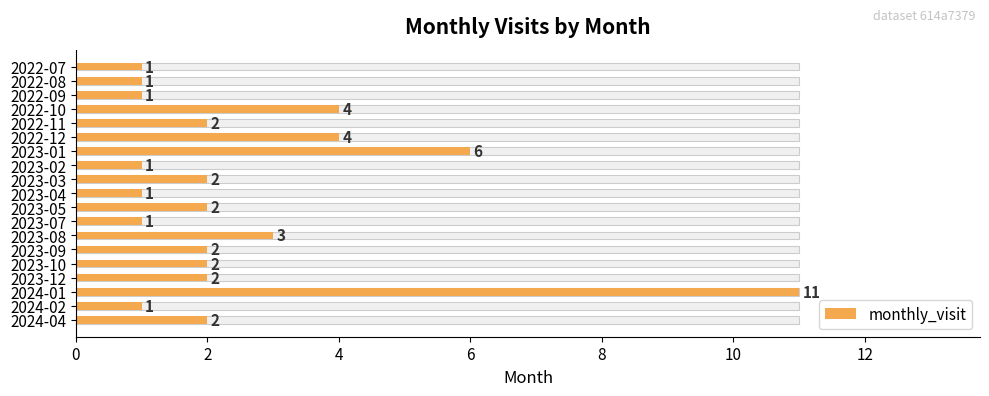

Which has a higher value, 2023-08 or 2024-04?

2023-08